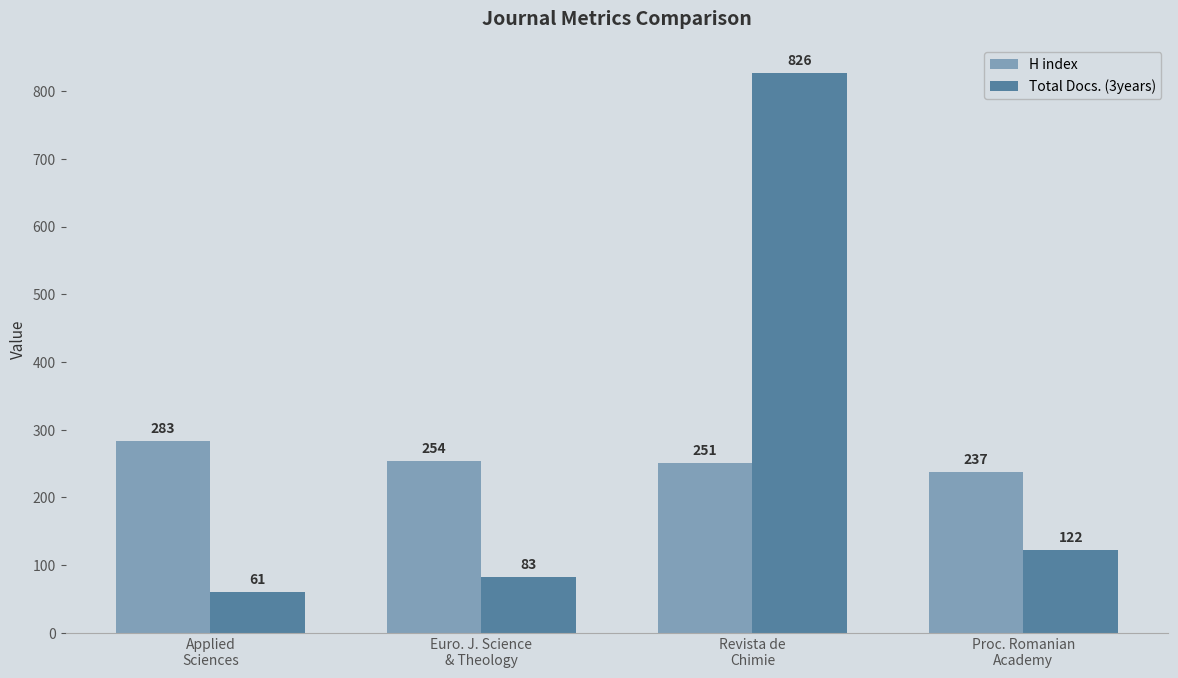

What is the sum of the H index values at Proc. Romanian
Academy and Revista de
Chimie?

488